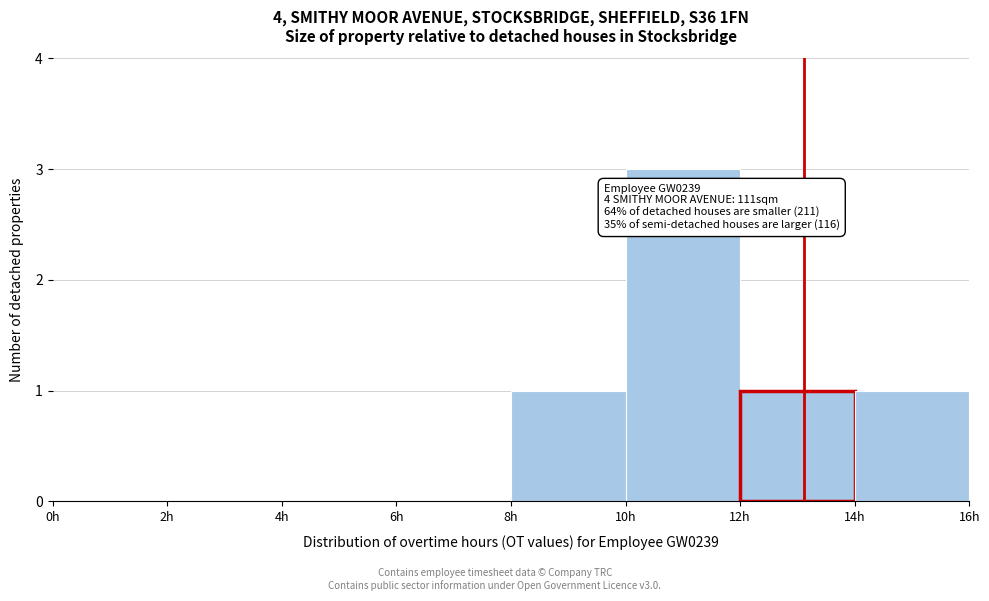

Which range on the x-axis has the tallest bar?

10 to 12